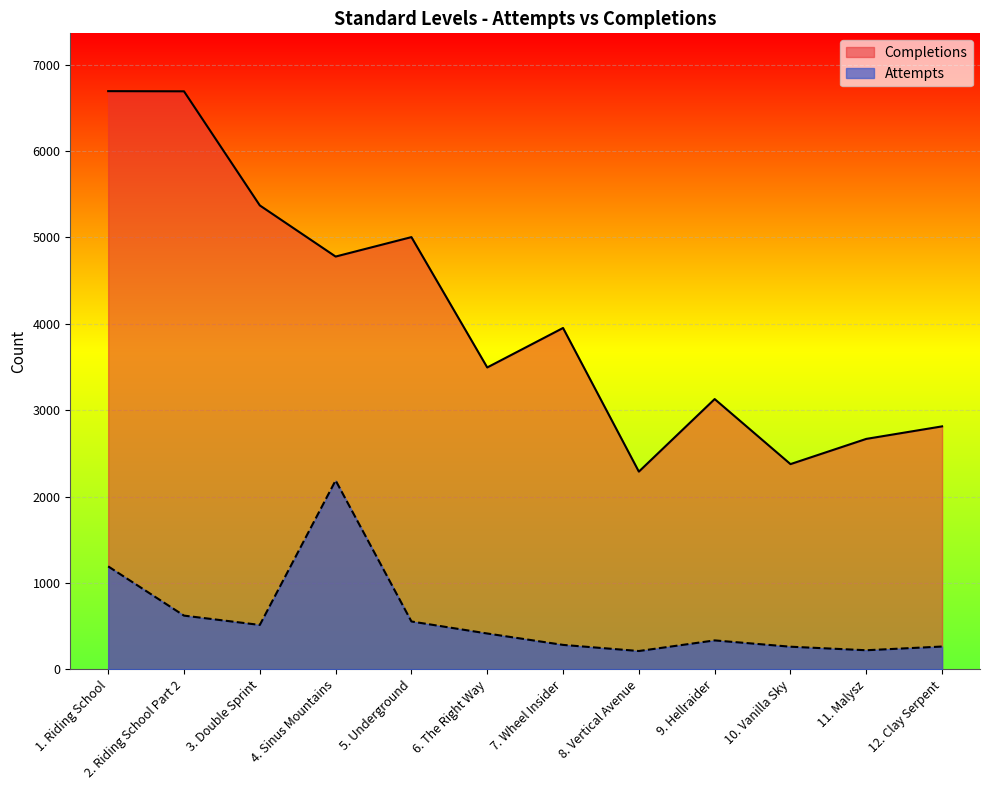

How many lines are shown in the chart?

2